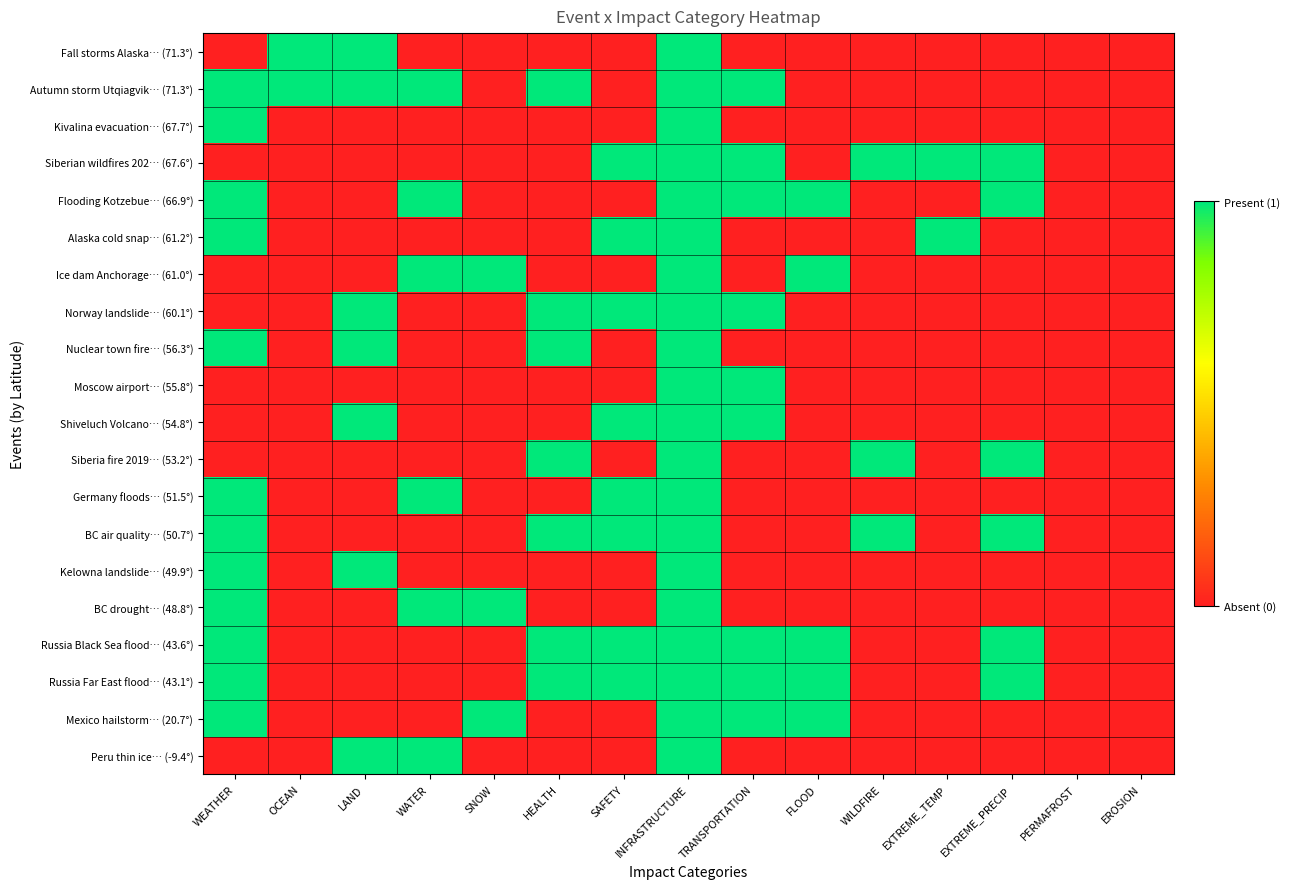

Which has a higher value, WATER or EROSION?

WATER